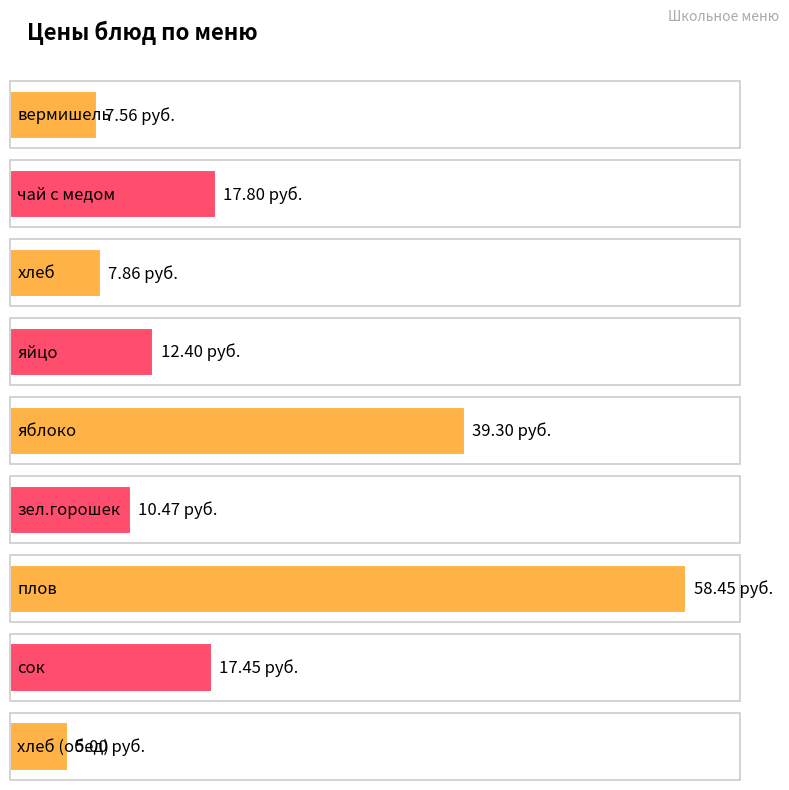

List the labels in order of value, largest first.

плов, яблоко, чай с медом, сок, яйцо, зел.горошек, хлеб, вермишель, хлеб (обед)